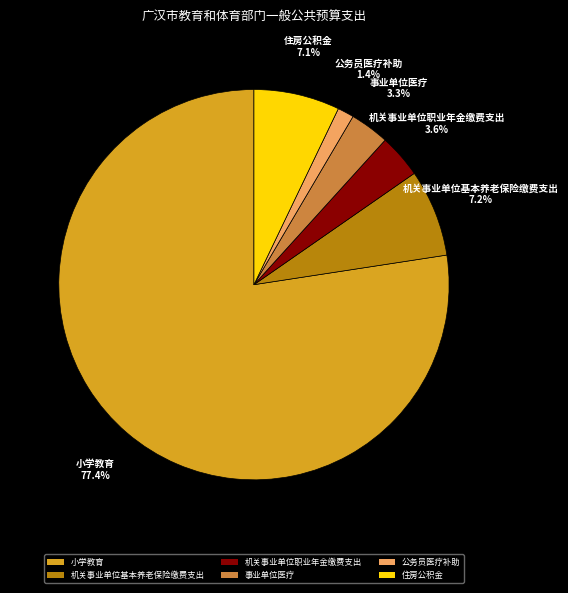

Is there any slice that represents more than half of the pie?

Yes